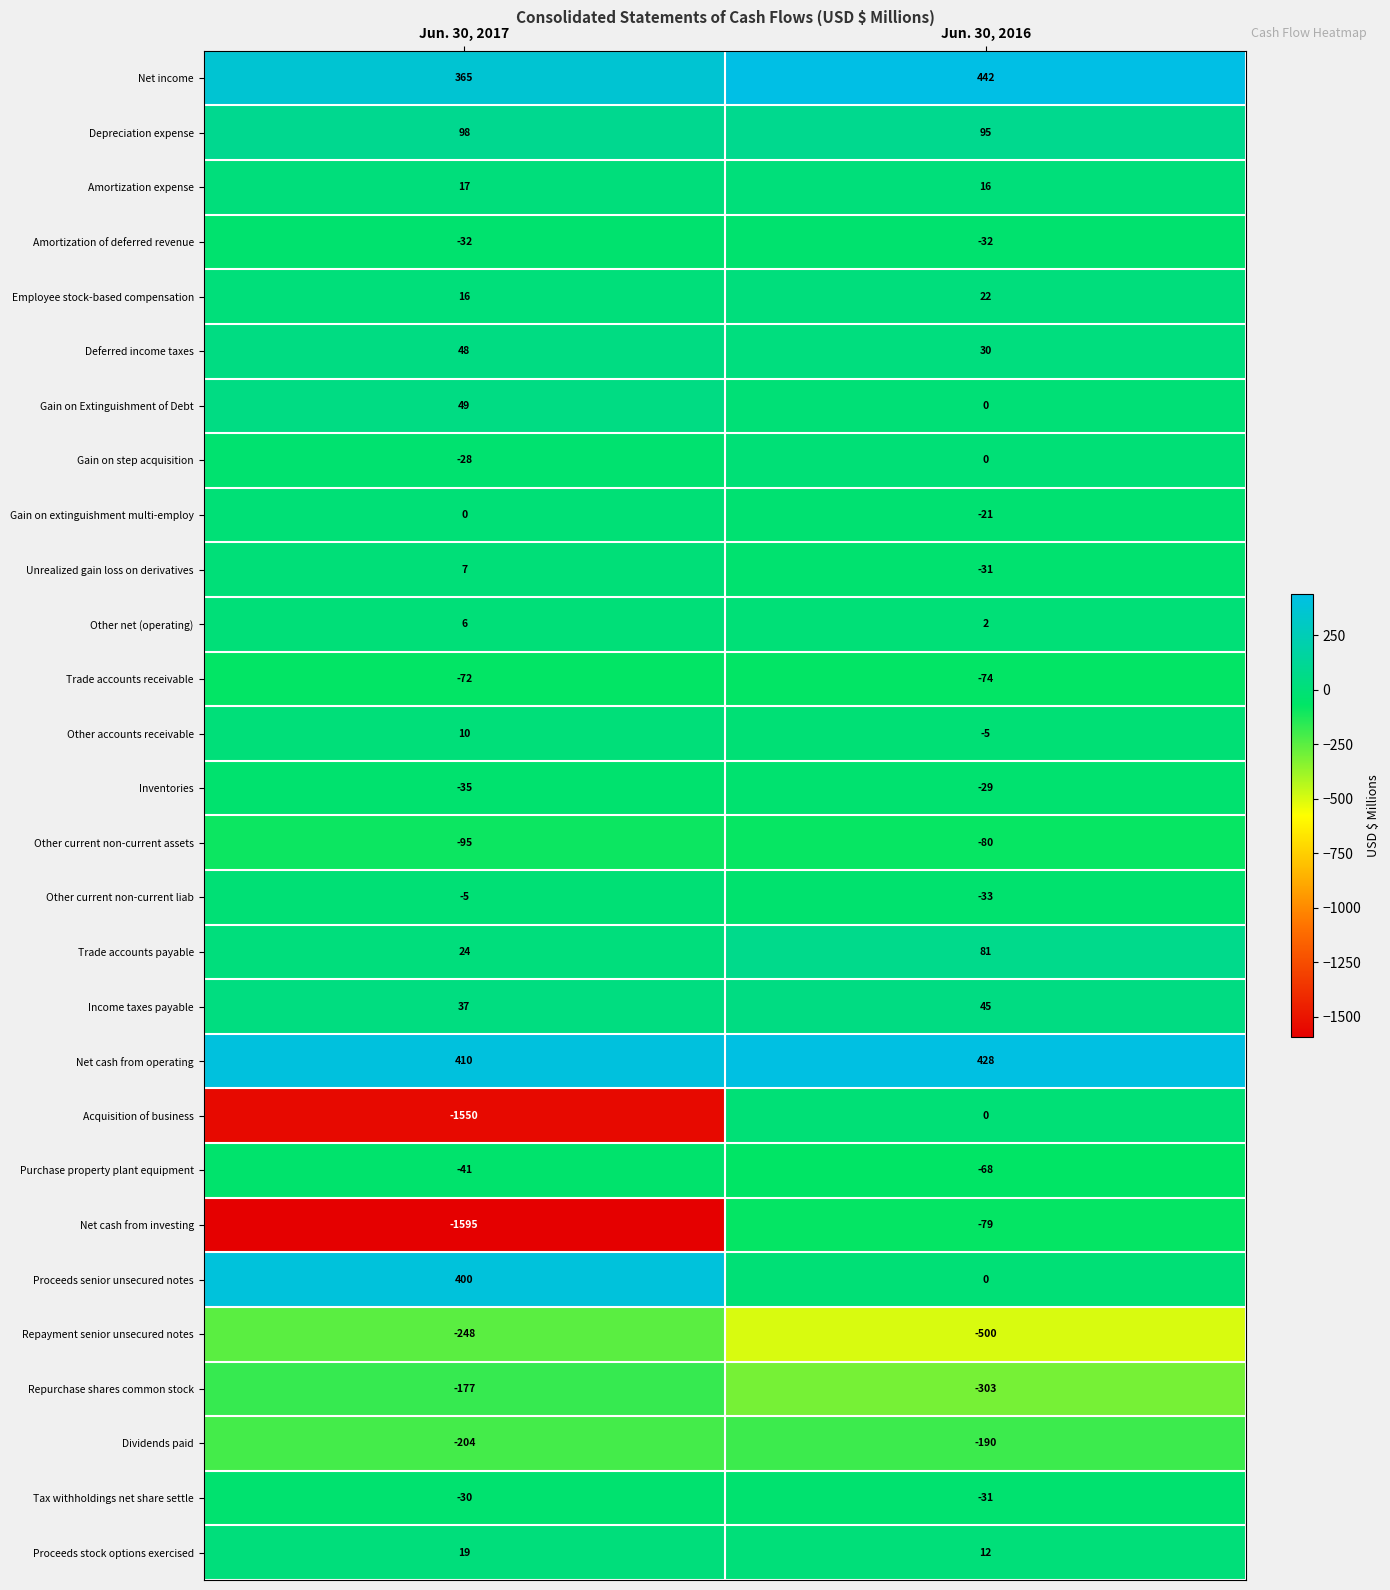

Which series has the largest range (max minus min)?

Acquisition of business